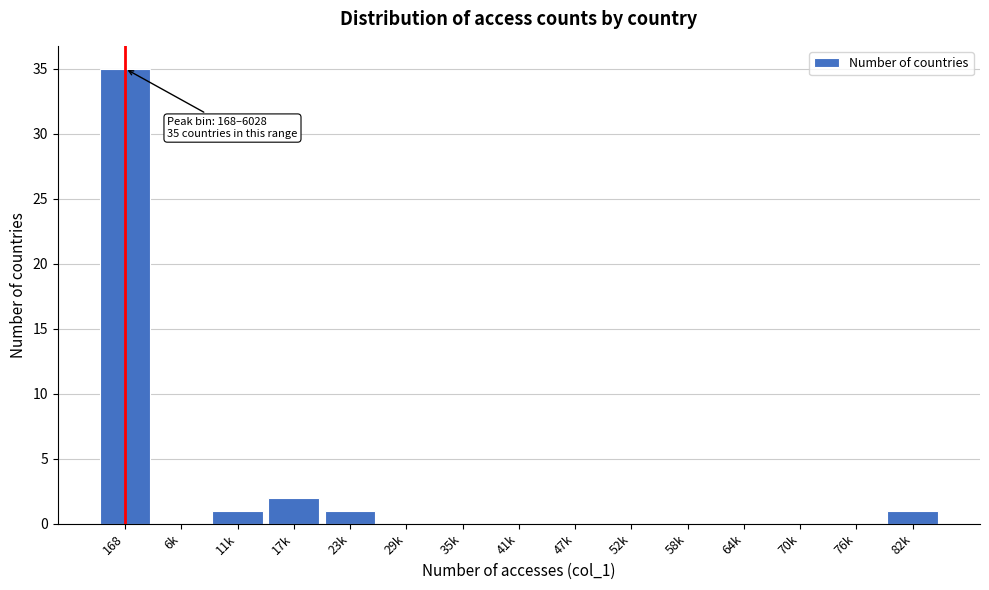

Reading left to right, what are all the values shown in this chart?

168=35	6k=0	11k=1	17k=2	23k=1	29k=0	35k=0	41k=0	47k=0	52k=0	58k=0	64k=0	70k=0	76k=0	82k=1